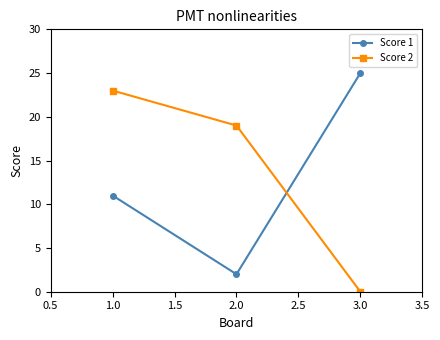

What is the difference between the Score 1 values at 1.0 and 3.0?

14